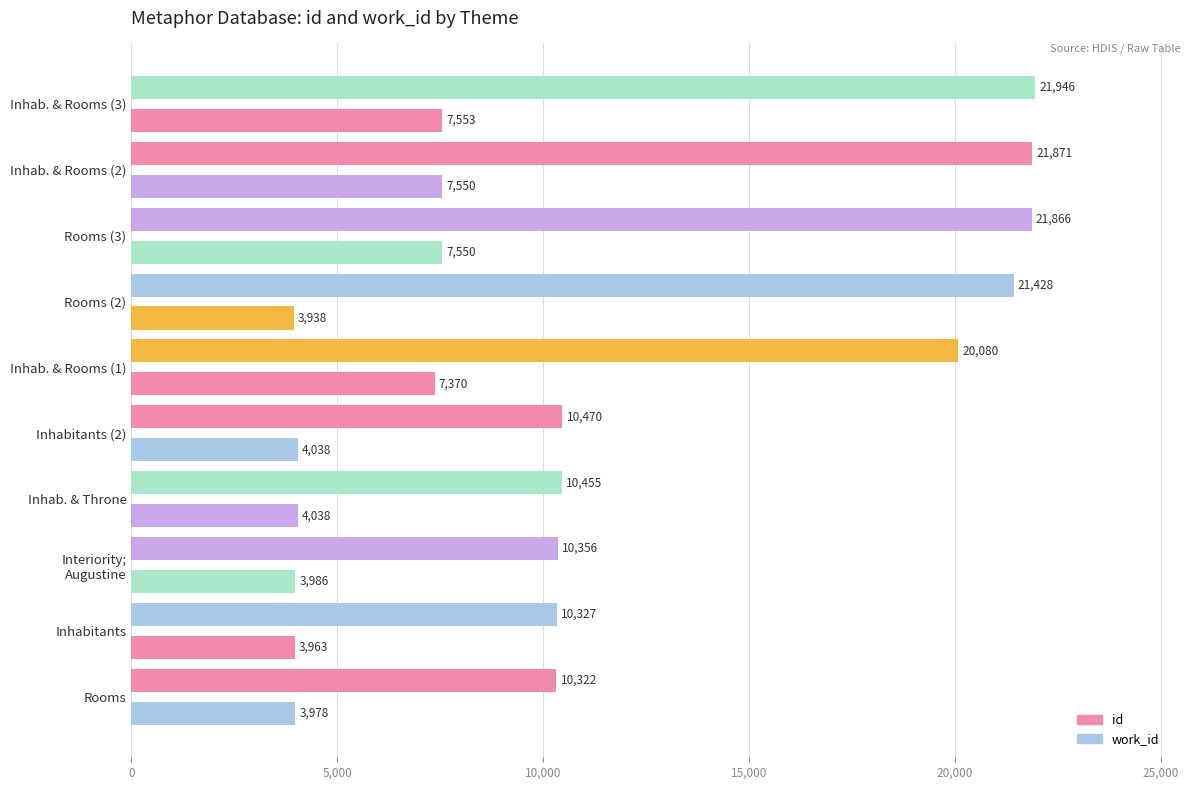

How many distinct data groups are displayed?

2